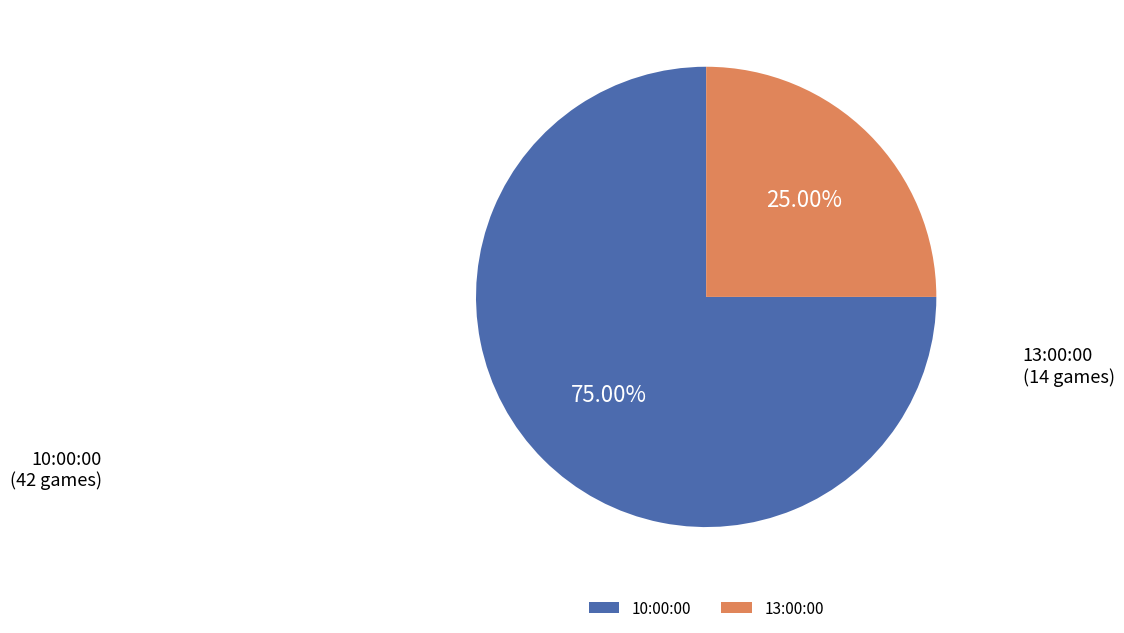

How many slices are in this pie chart?

2